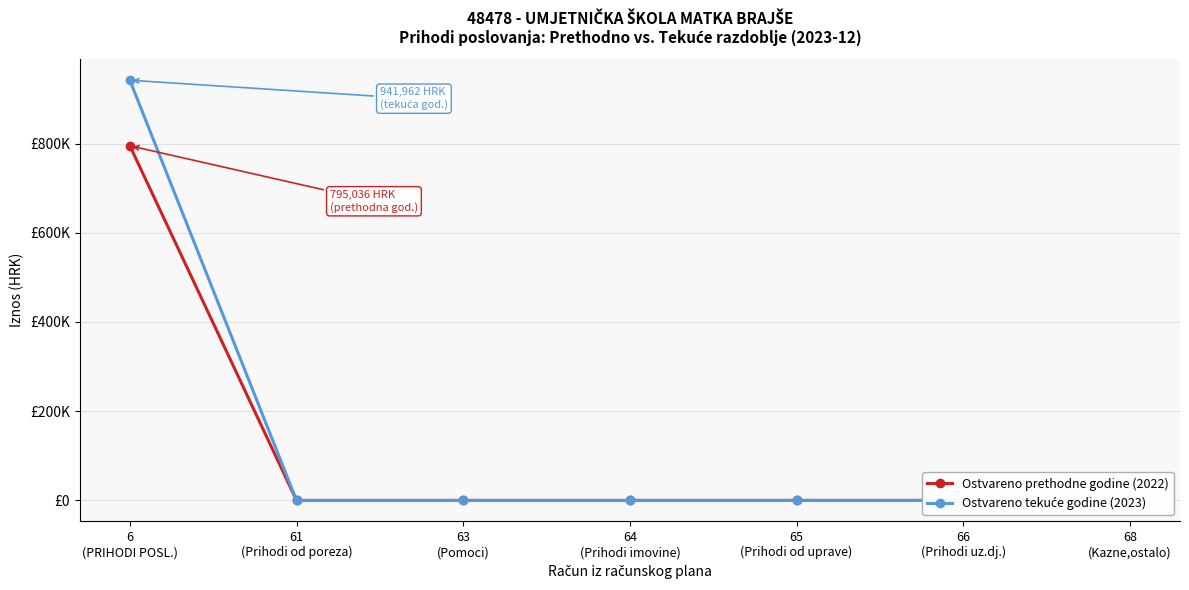

Between 66
(Prihodi uz.dj.) and 6
(PRIHODI POSL.), which is larger?

6
(PRIHODI POSL.)